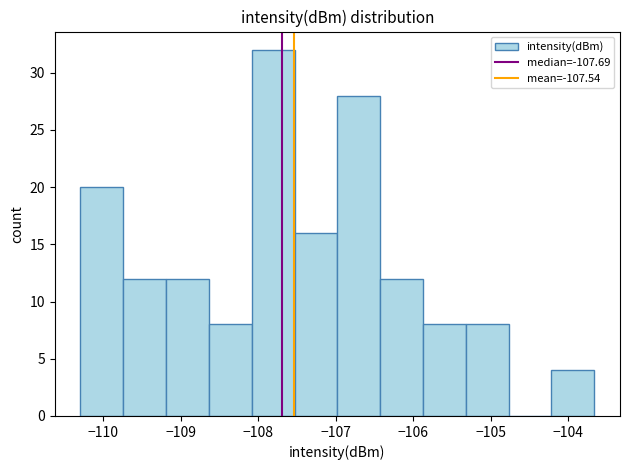

Reading left to right, transcribe this chart: for each bar, give the range it covers on the x-axis and its height. Neither the bar edges nor the heights are printed on the chart, so give them approximately, as read against the axes.

-110.3 to -109.7: 20
-109.7 to -109.2: 12
-109.2 to -108.6: 12
-108.6 to -108.1: 8
-108.1 to -107.5: 32
-107.5 to -107.0: 16
-107.0 to -106.4: 28
-106.4 to -105.9: 12
-105.9 to -105.3: 8
-105.3 to -104.8: 8
-104.8 to -104.2: 0
-104.2 to -103.7: 4